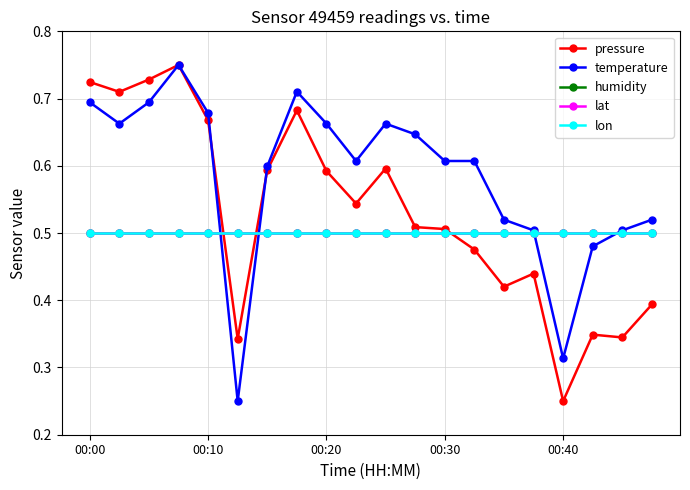

How many lines are shown in the chart?

5